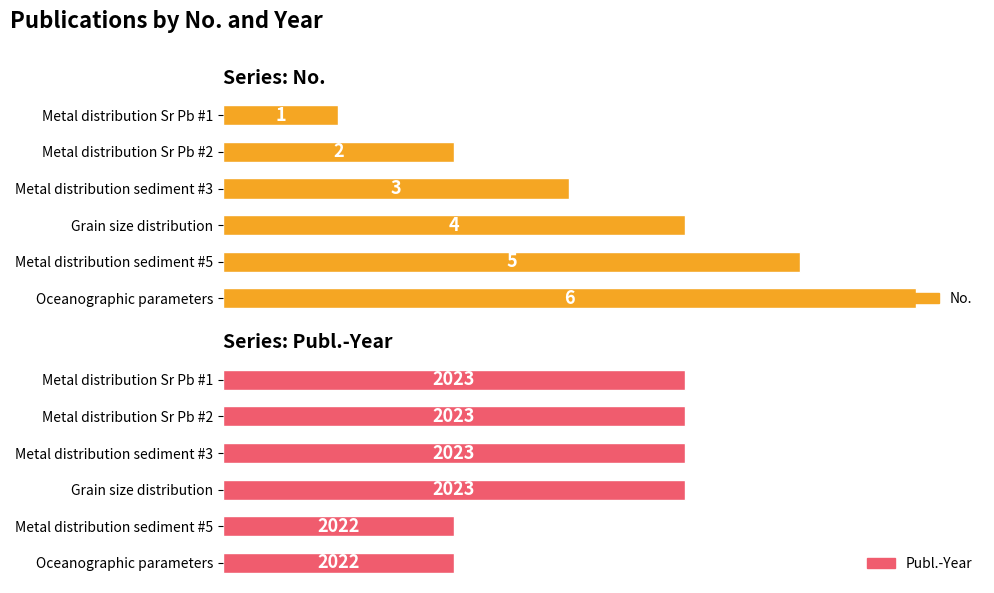

How many bars are there in each group?

2